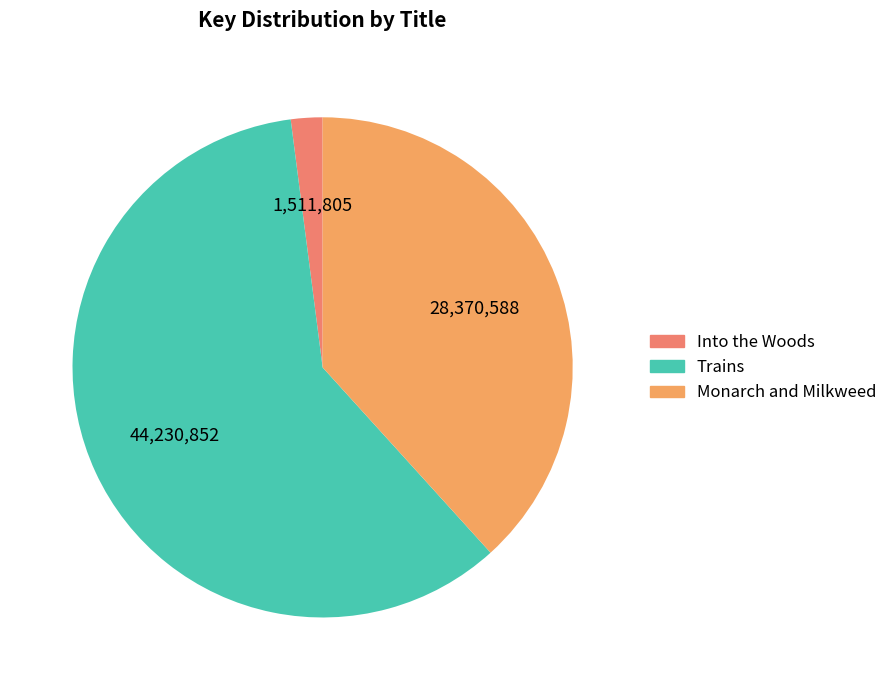

Count the number of slices in the pie.

3